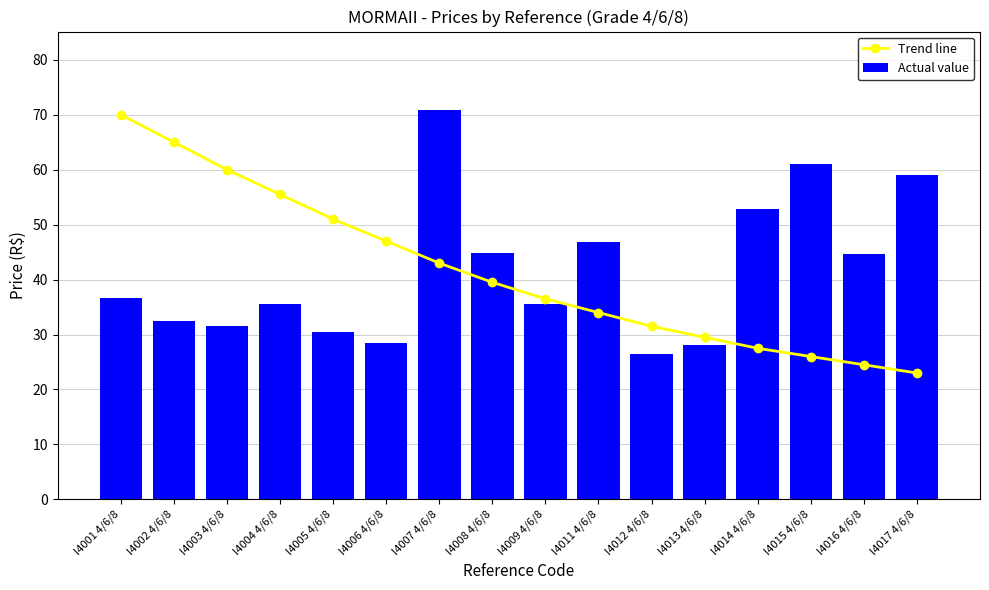

At which category is the sum across all series the highest?

I4007 4/6/8